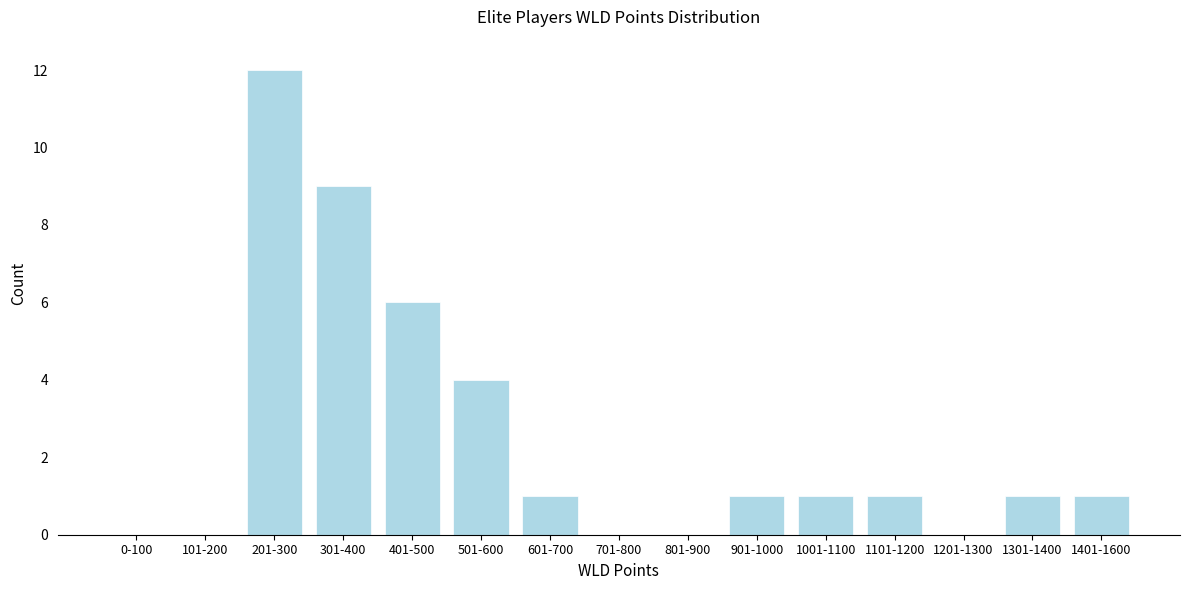

Reading right to left, extract all data points from this chart.

1401-1600=1	1301-1400=1	1201-1300=0	1101-1200=1	1001-1100=1	901-1000=1	801-900=0	701-800=0	601-700=1	501-600=4	401-500=6	301-400=9	201-300=12	101-200=0	0-100=0